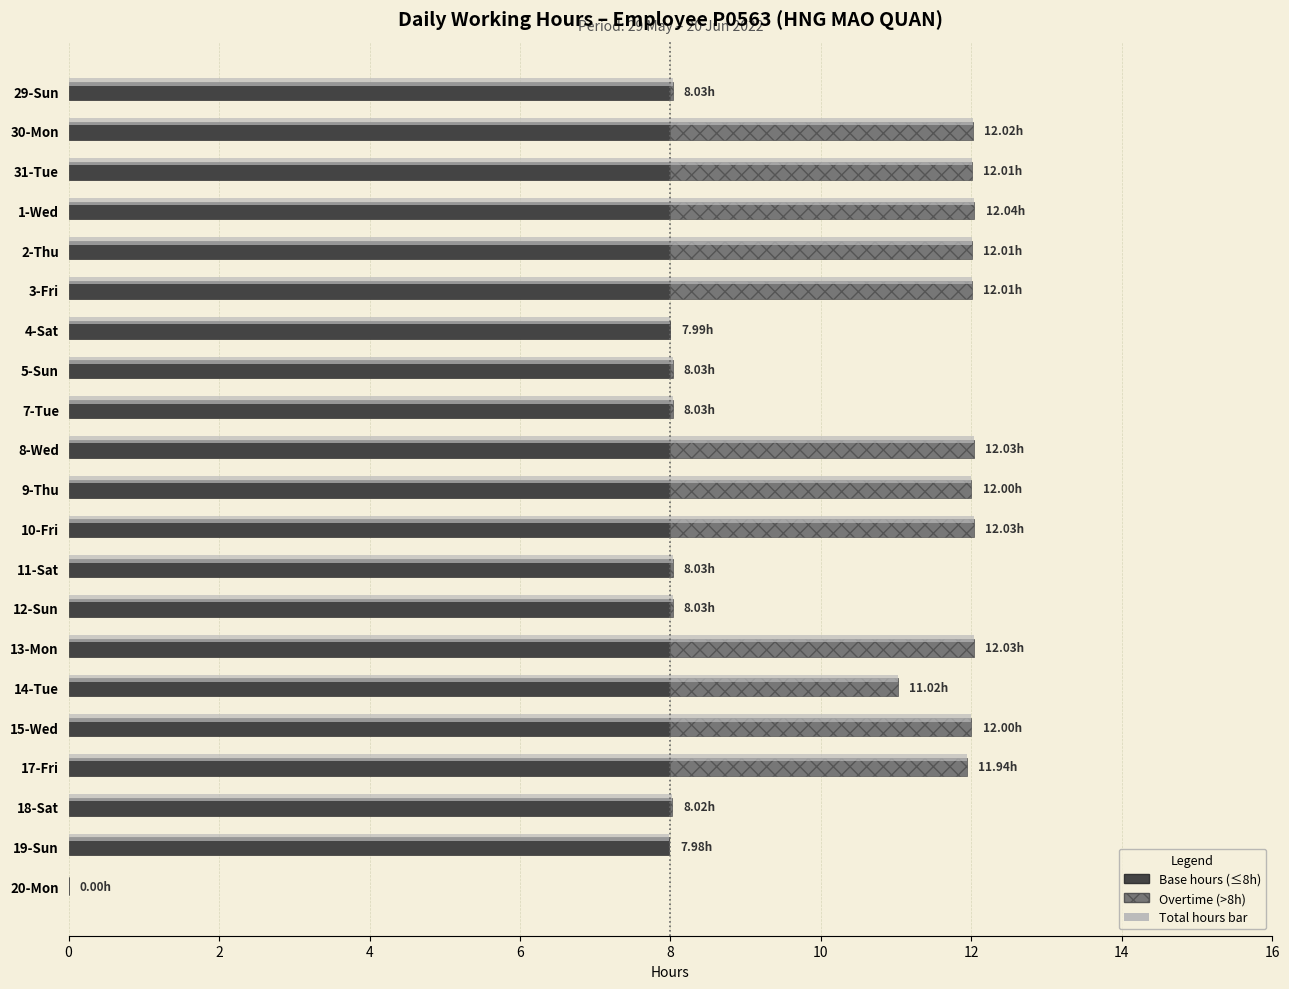

Rank the series by their maximum value, from lowest to highest.

Overtime (>8h), Base hours (≤8h), Total hours